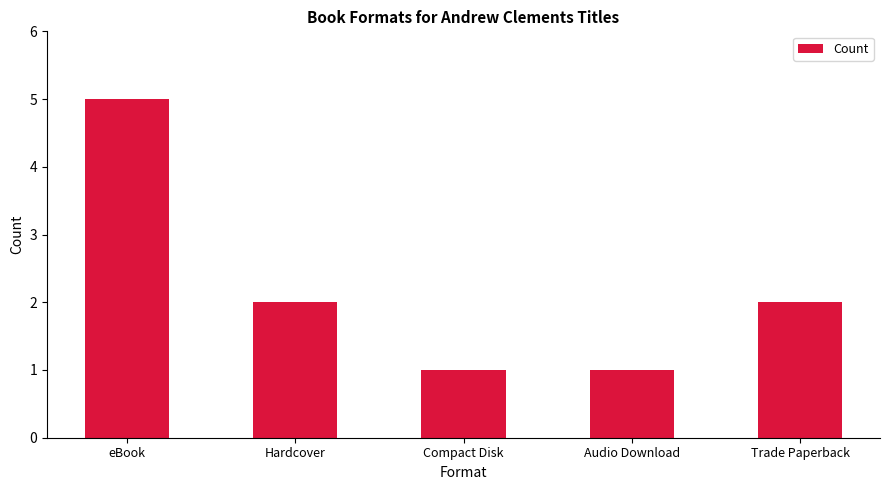

How many values are between 1 and 2?

4